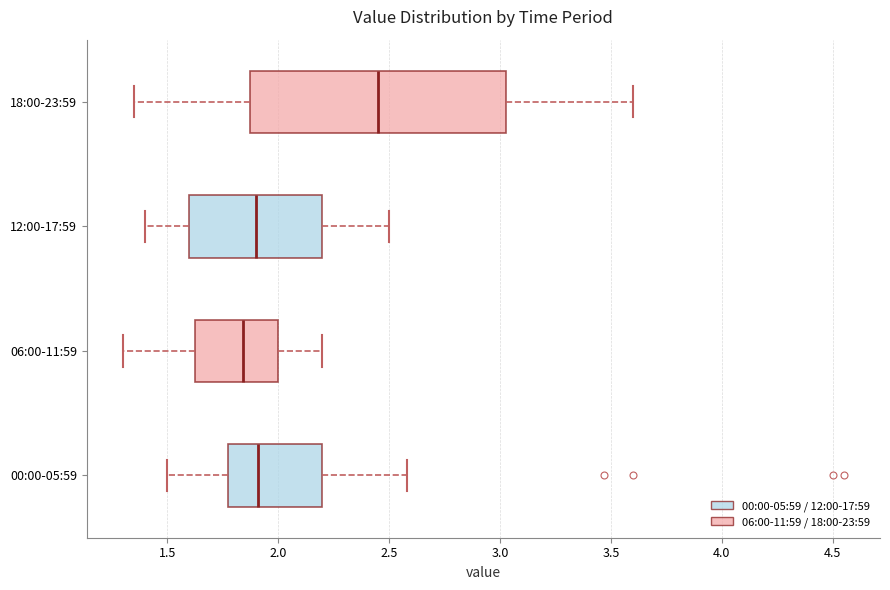

Which box's median line is the furthest to the right?

18:00-23:59